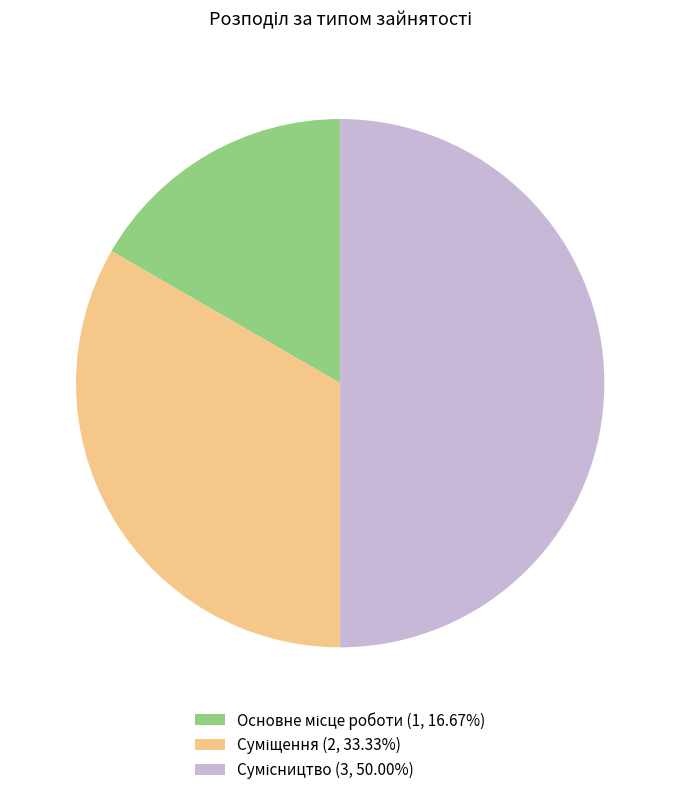

How many segments does this pie chart have?

3